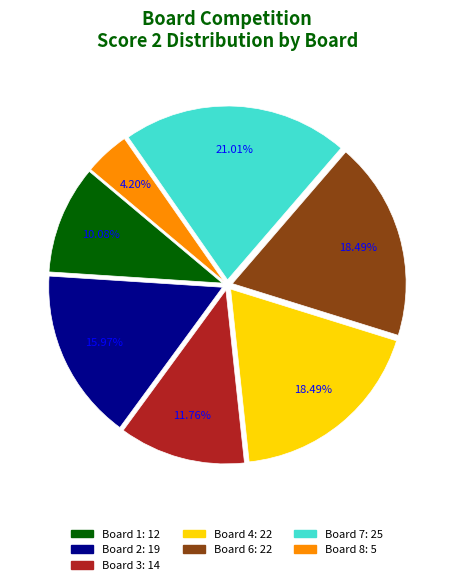

Does any single category account for the majority?

No